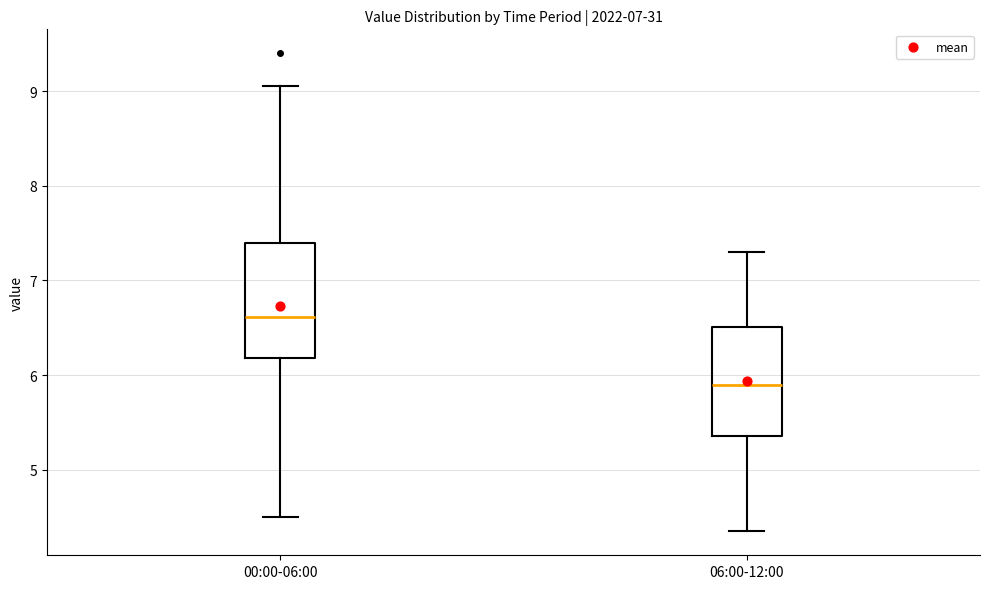

Reading left to right, read every box against the y-axis: the position of its median line, the range the box covers, and the ends of its whiskers. The values are not printed on the chart, so give them approximately, as read against the axis.

00:00-06:00: median 6.6, box 6.2 to 7.4, whiskers 4.5 to 9.1
06:00-12:00: median 5.9, box 5.4 to 6.5, whiskers 4.4 to 7.3